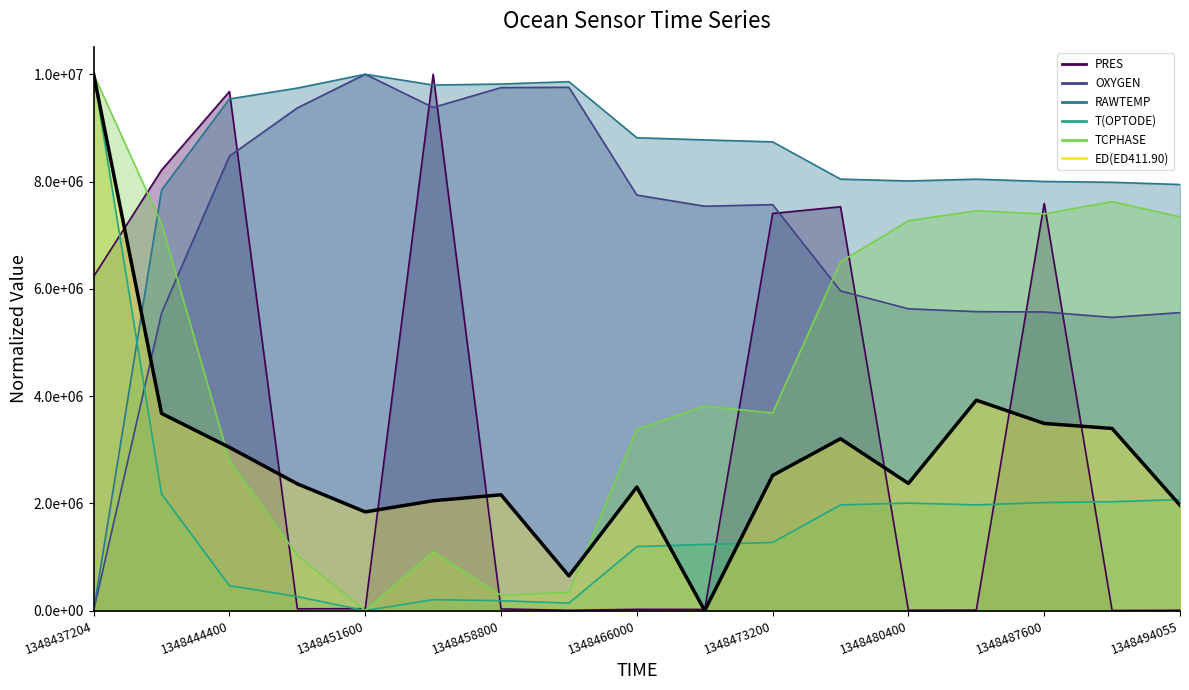

Read the ED(ED411.90) value at 1348448000.

2362757.4